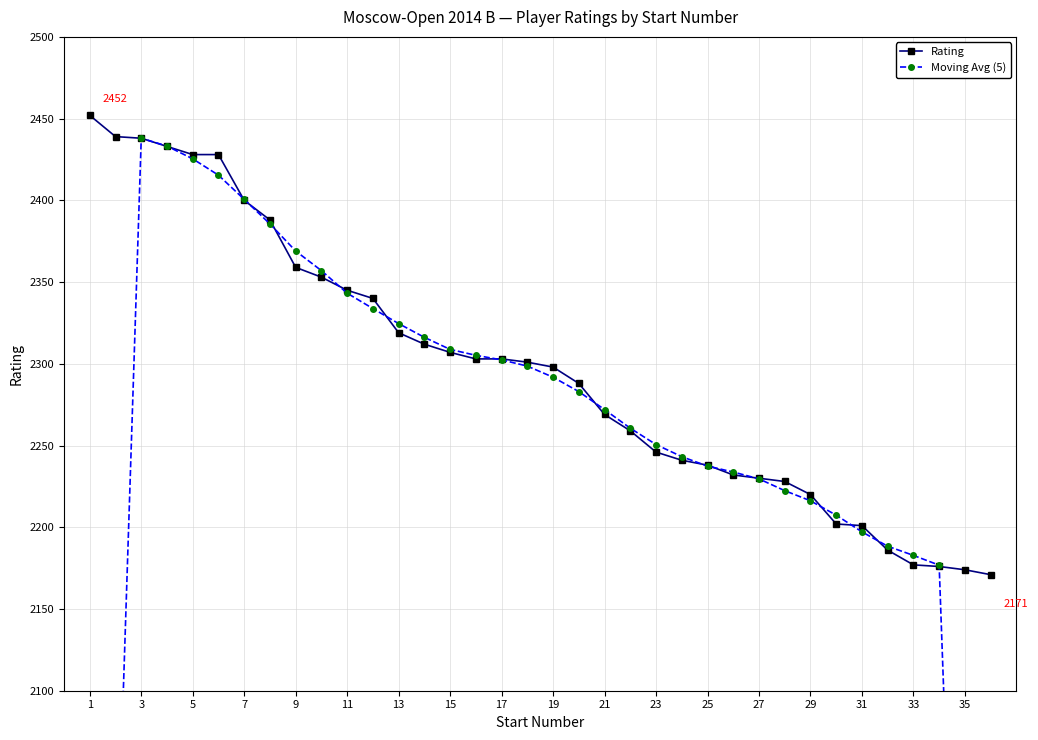

True or false: Rating has a value of 2307 at 15.

True